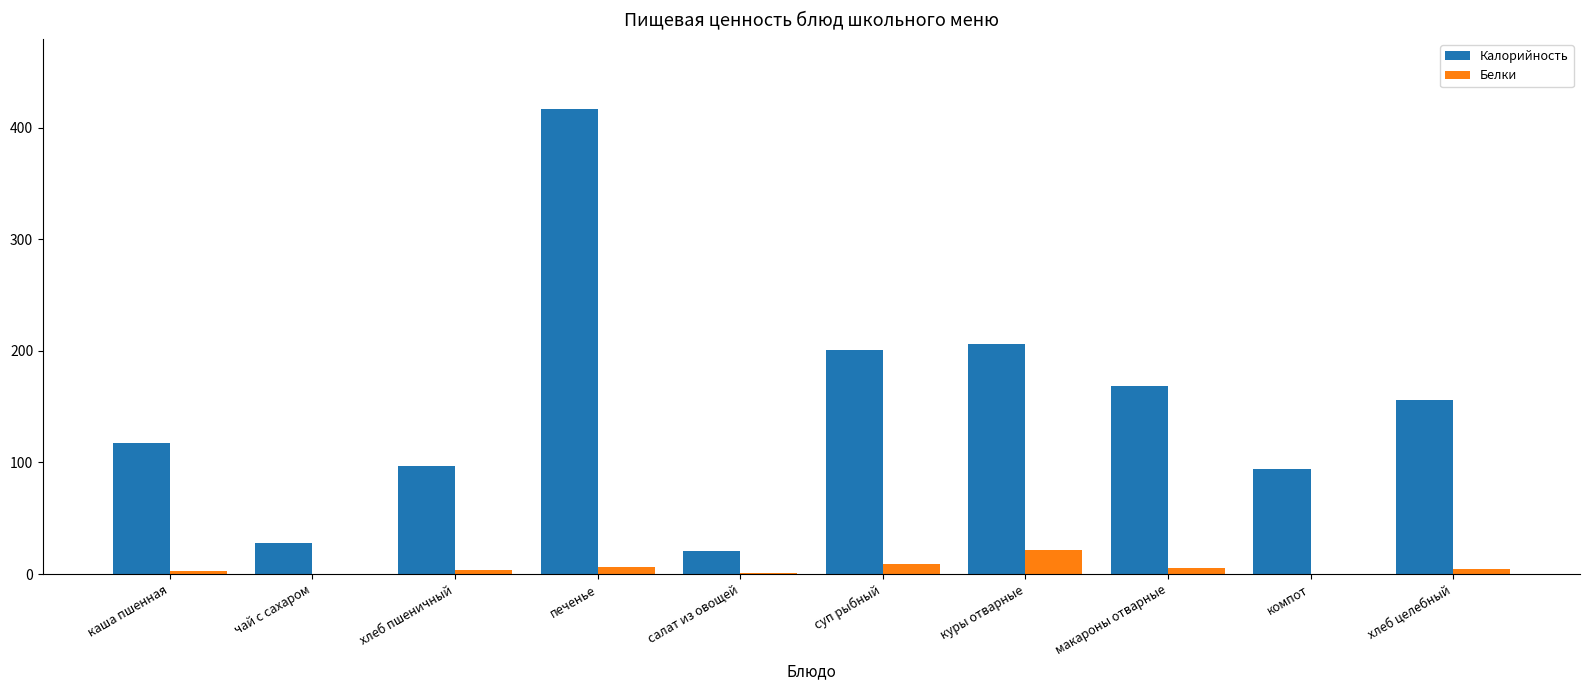

Which series has the largest range (max minus min)?

Калорийность